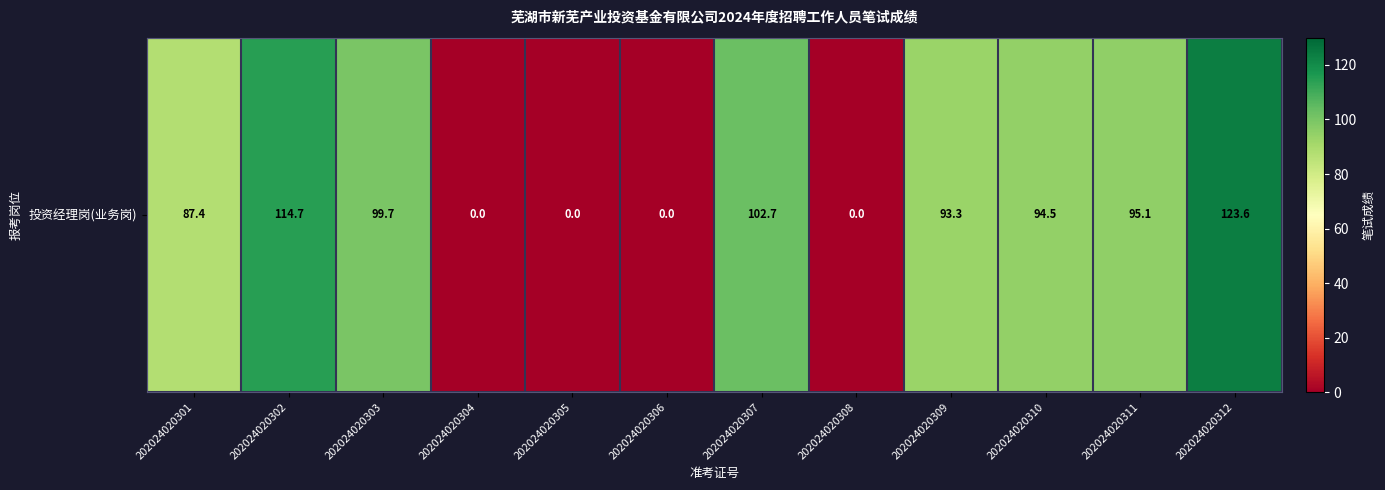

Which label corresponds to the largest value in the chart?

202024020312